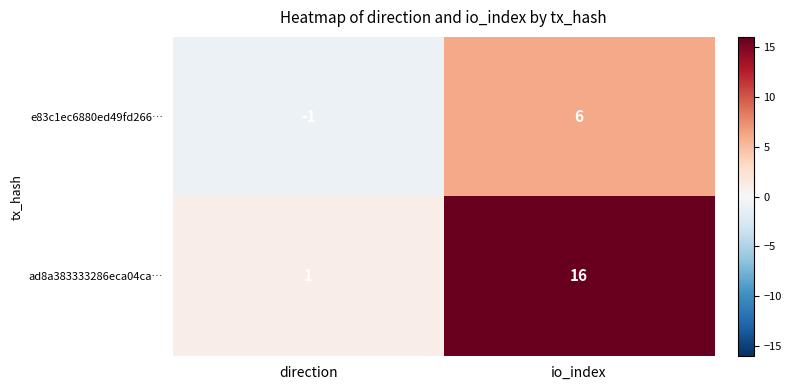

At which label is ad8a383333286eca04ca… closest to 8?

direction